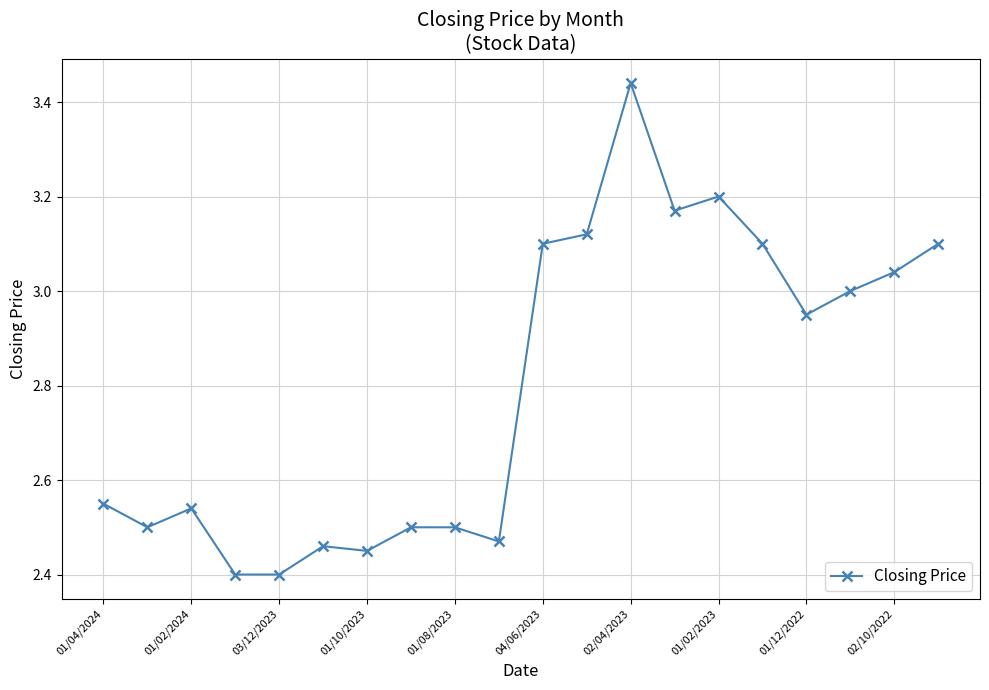

What is the sum of all values?

56.0